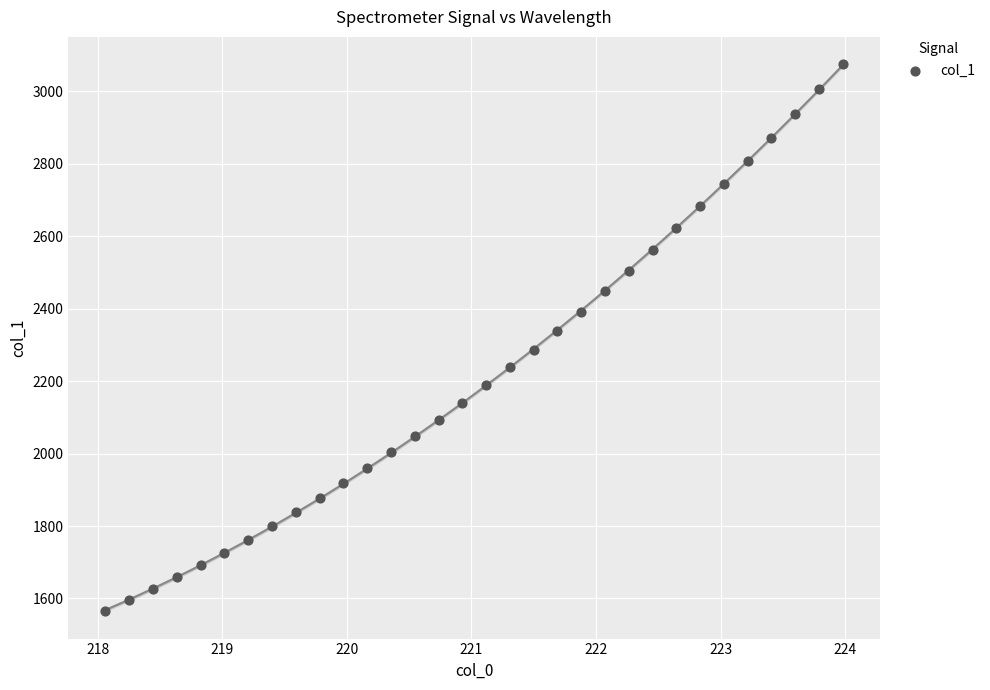

What is the range of Y values (max minus min)?

1509.4